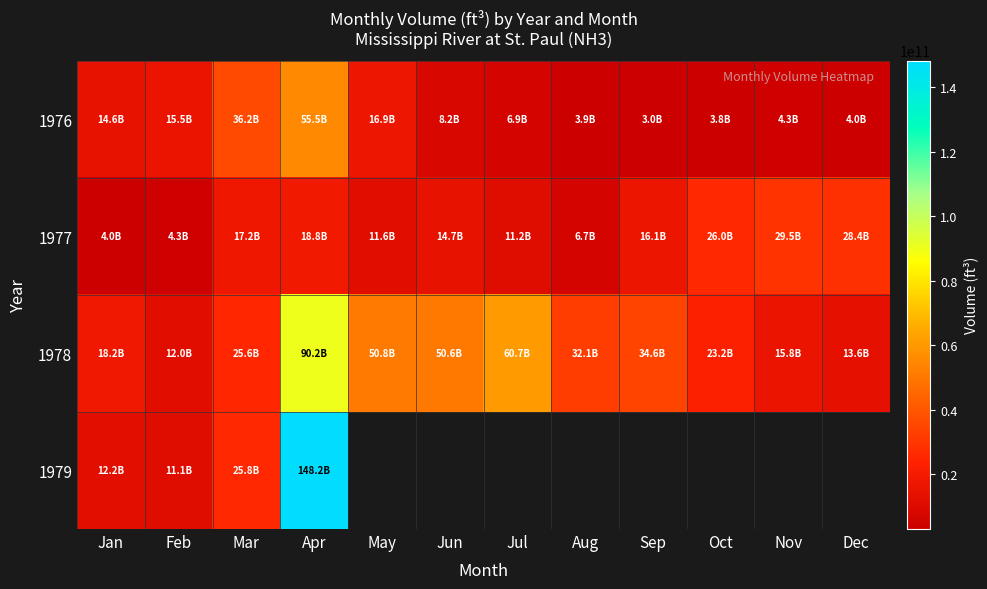

What is the minimum value shown in the chart?

2992343043.5